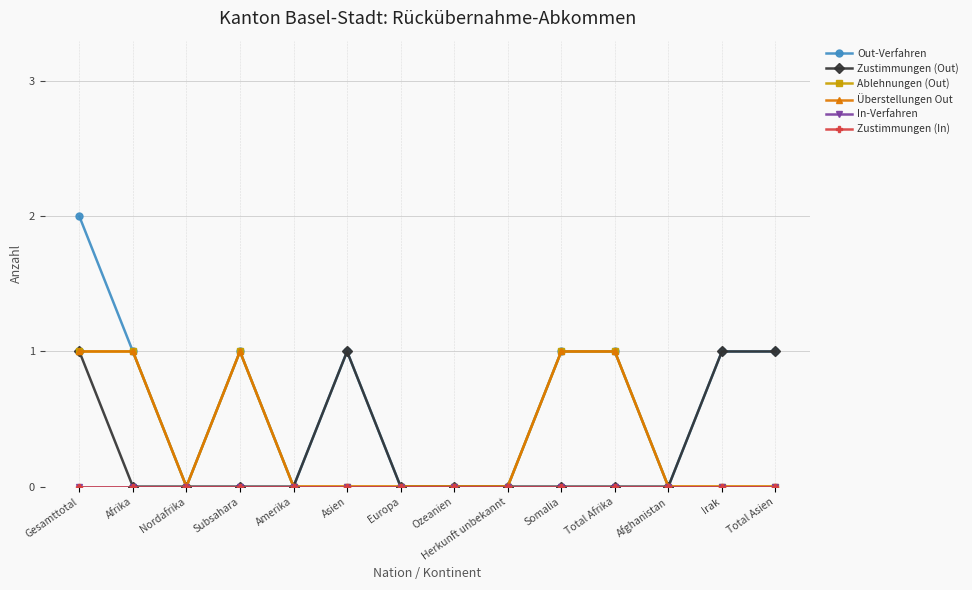

At which category does Ablehnungen (Out) reach its first local valley?

Nordafrika